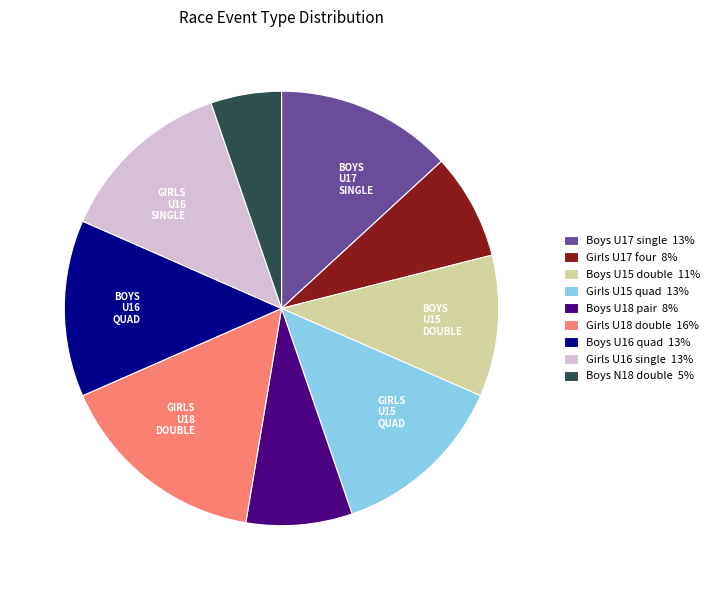

Does any single category account for the majority?

No